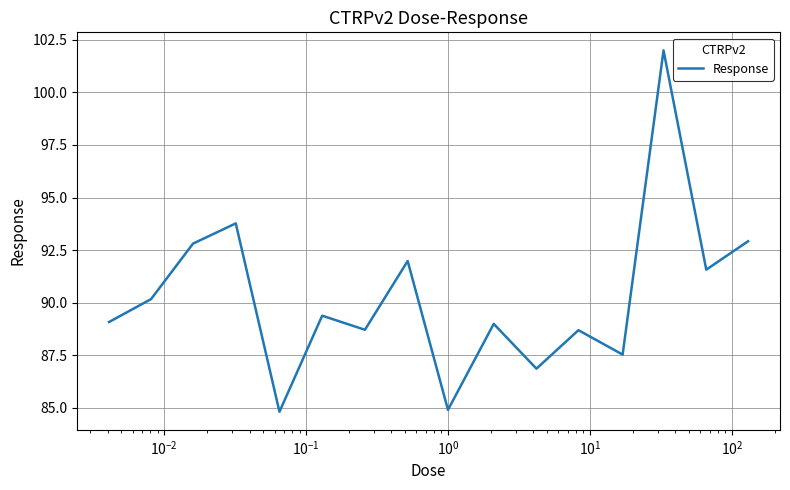

What is the difference between the maximum and minimum values?

17.2